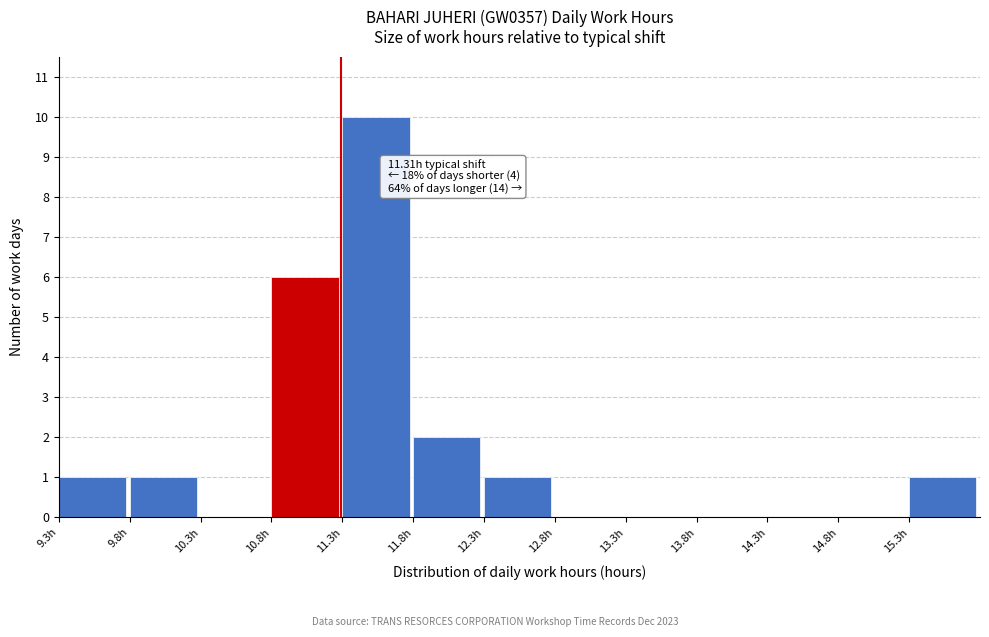

Over which range of the x-axis is the bar tallest?

11.32 to 11.82